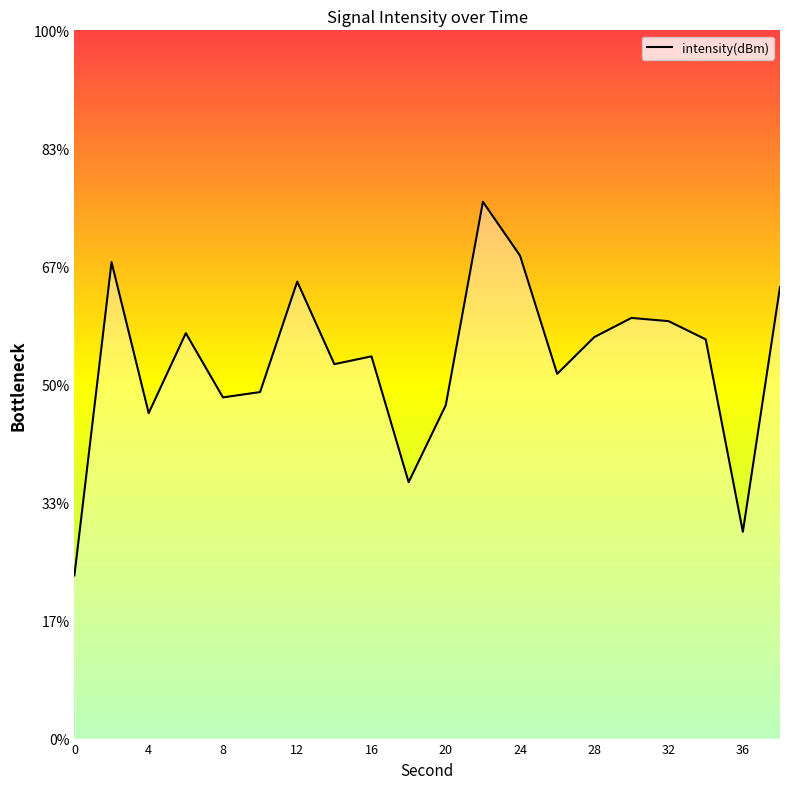

What is the approximate value at 32?

-122.3